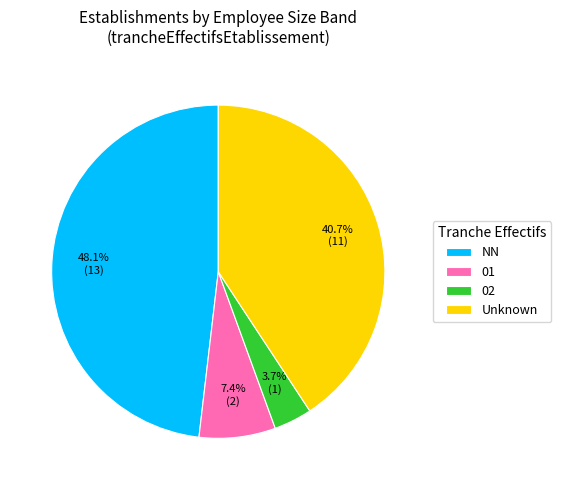

What is the total percentage of NN and 02?

51.9%